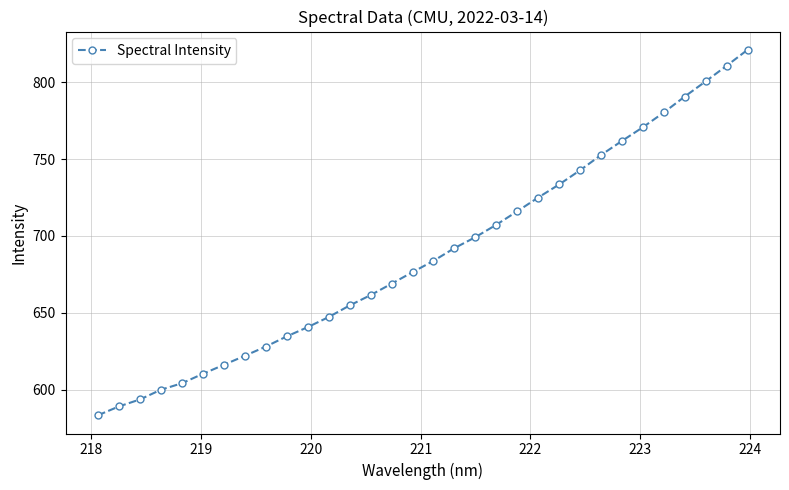

What is the smallest value displayed?

583.3